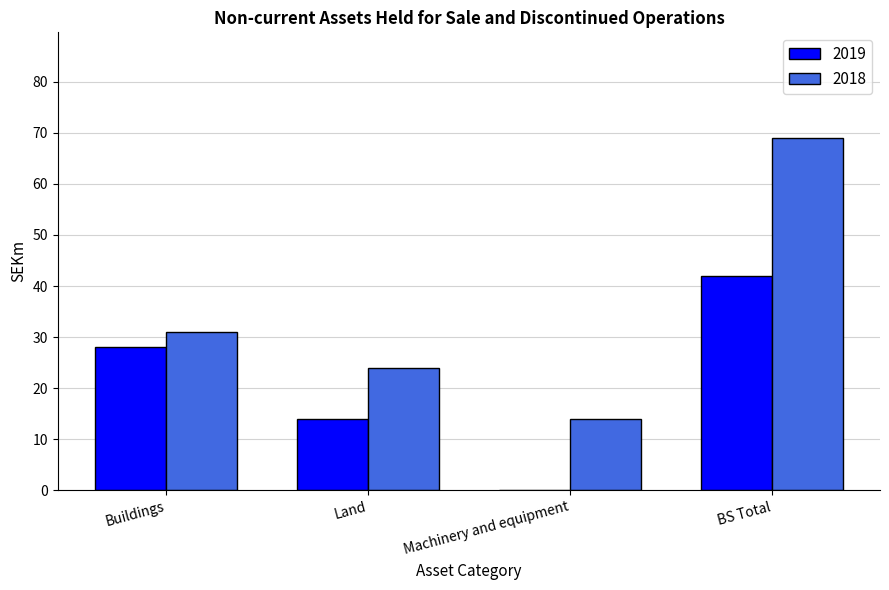

The value of 2019 at Buildings is 28. True or false?

True